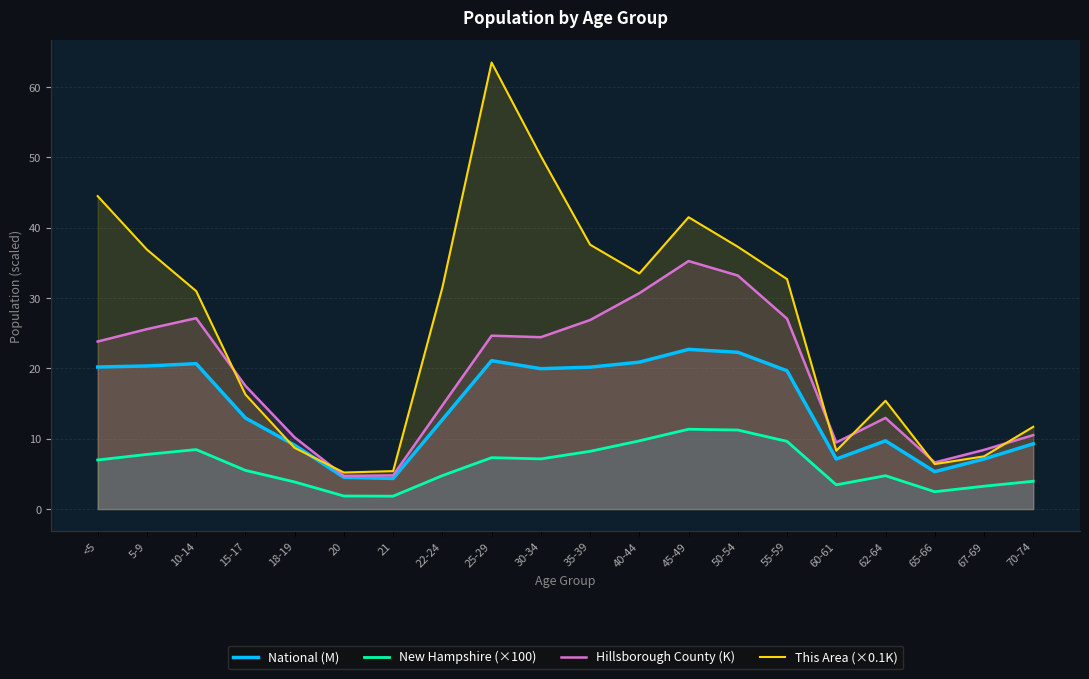

What position from the right is 45-49?

8